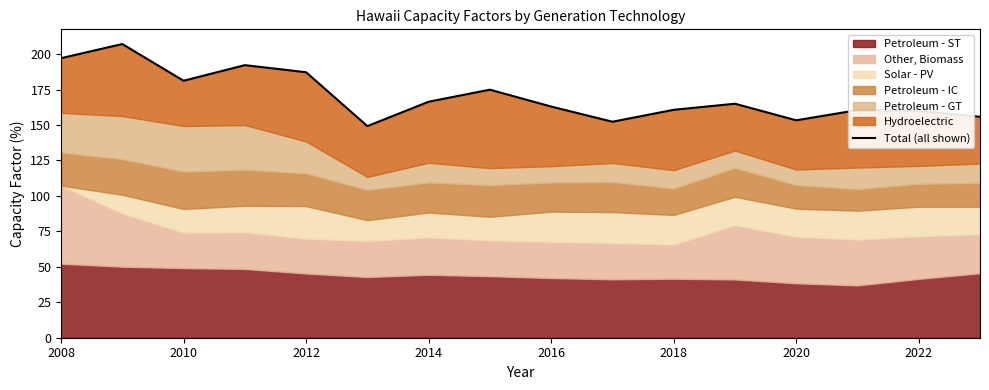

What is the average value?

170.4